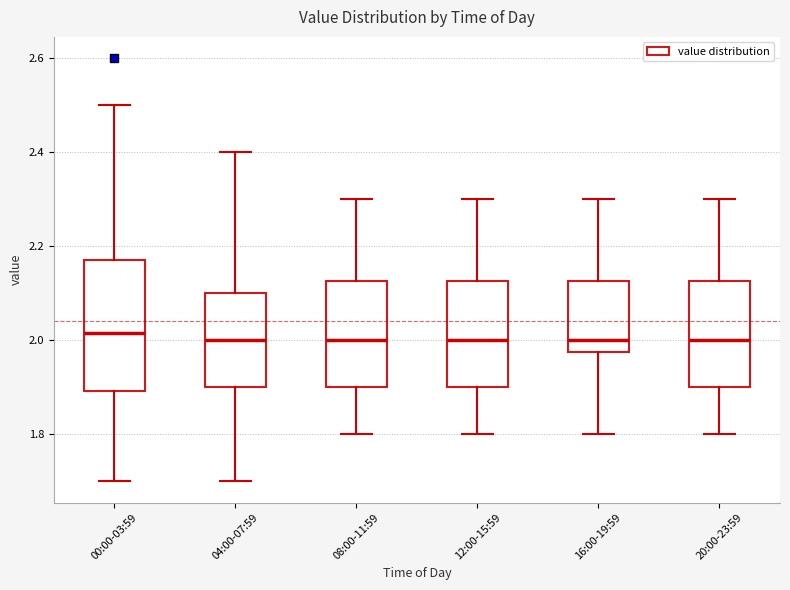

Where does the median line of the box for 08:00-11:59 sit on the y-axis? The values are not printed on the chart, so give them approximately, as read against the axis.

2.00